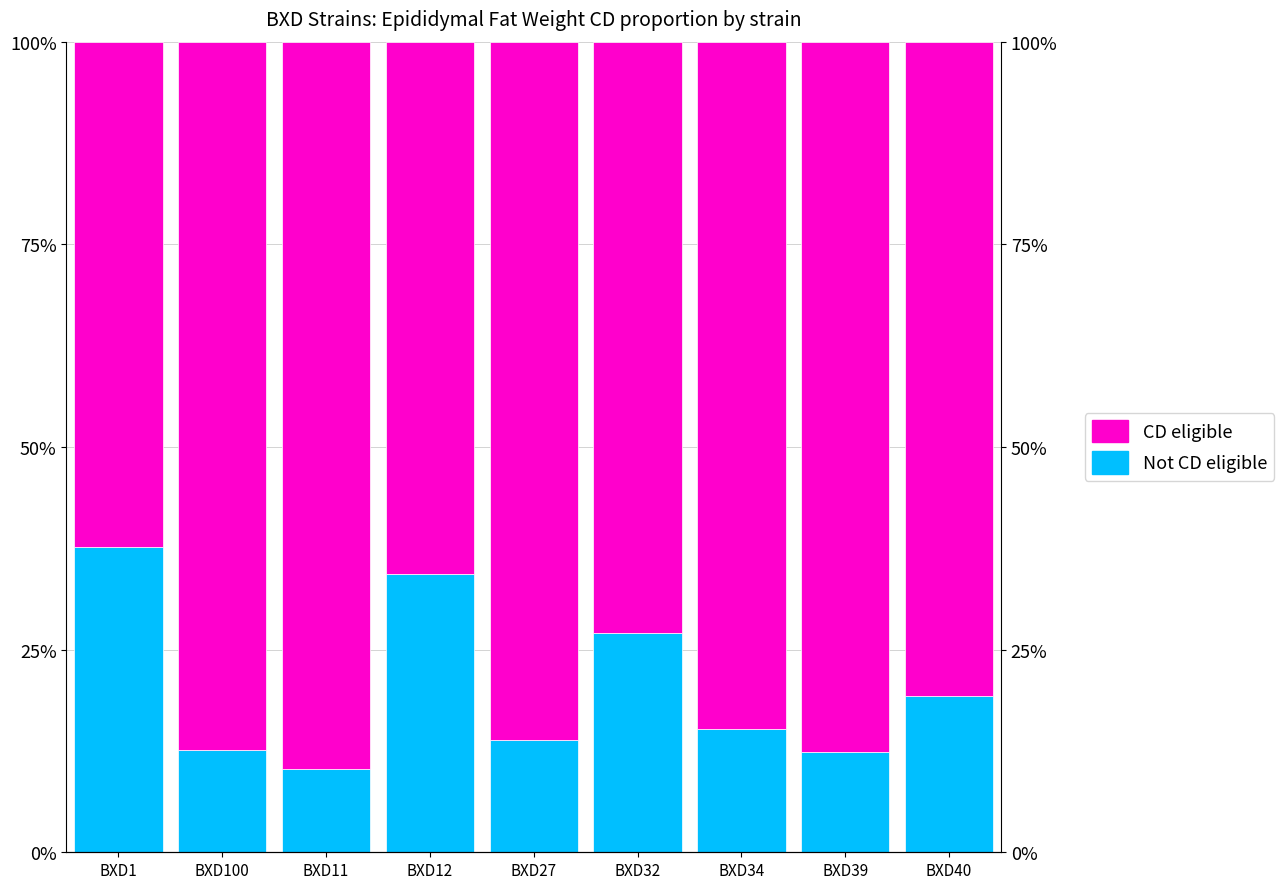

Count the CD eligible values in the range 0 to 1.

9